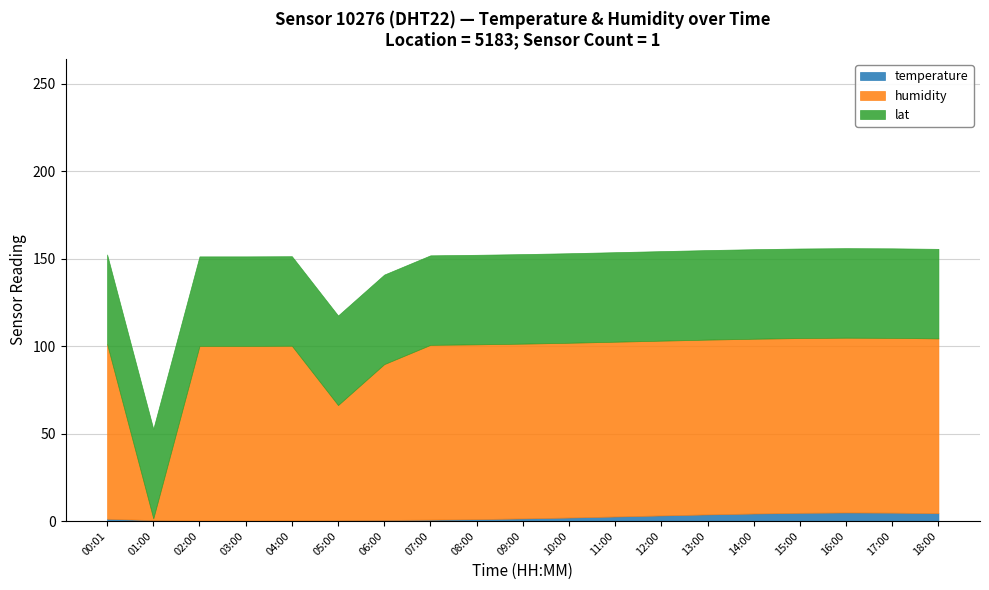

The value of temperature at 11:00 is 1.4. True or false?

False